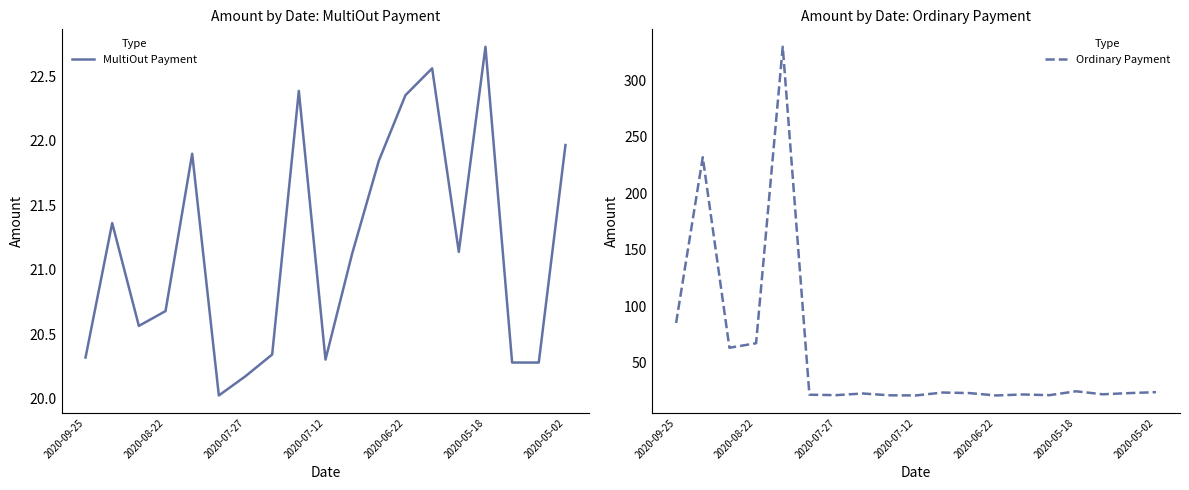

Which series has the largest range (max minus min)?

Ordinary Payment